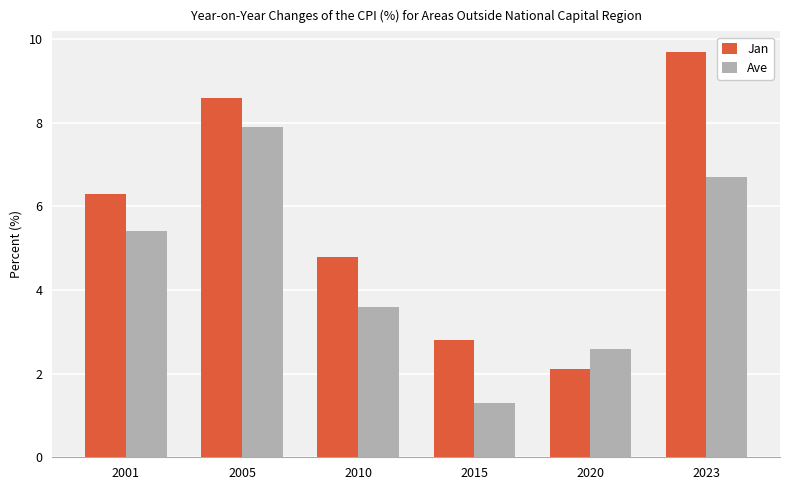

True or false: Jan has a value of 4.8 at 2010.

True